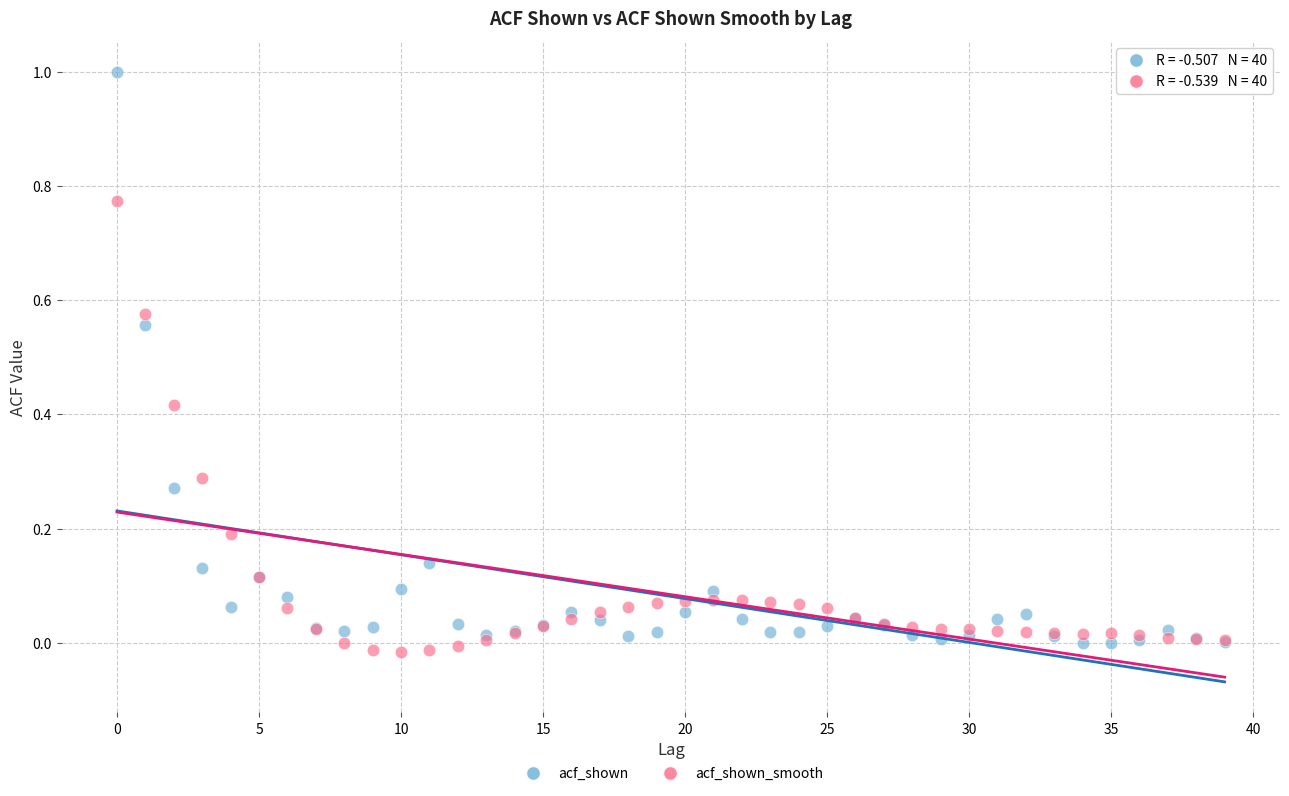

Which series reaches the maximum Y coordinate?

acf_shown